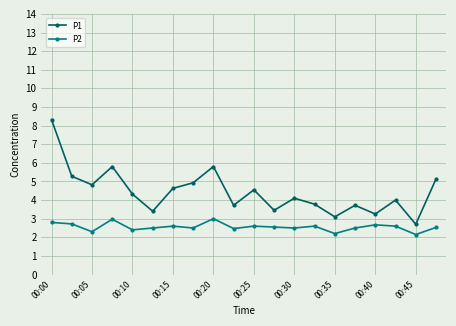

True or false: P2 and P1 cross at least once.

False